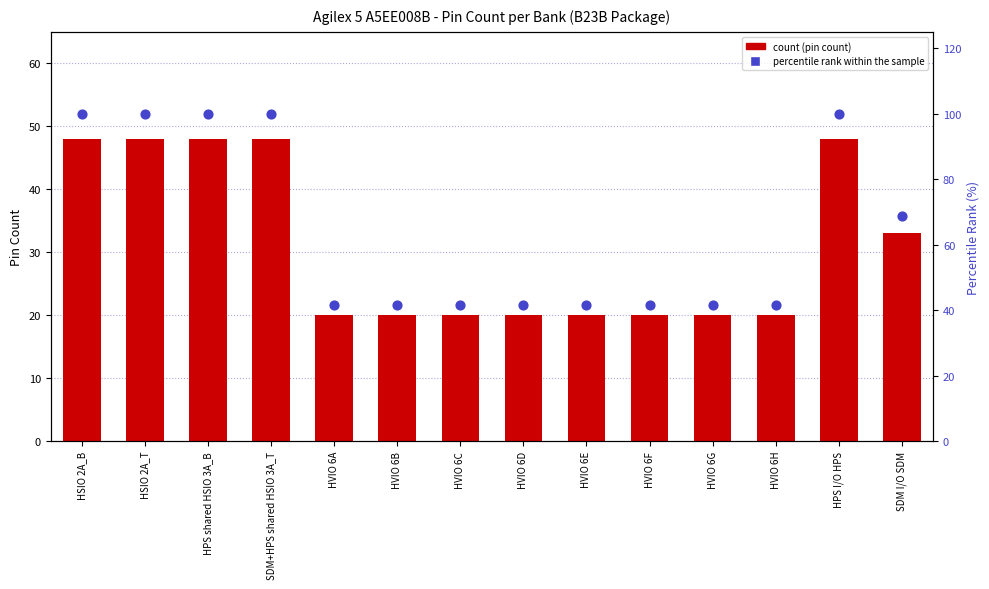

Which series has the widest spread of Y values?

percentile rank within the sample